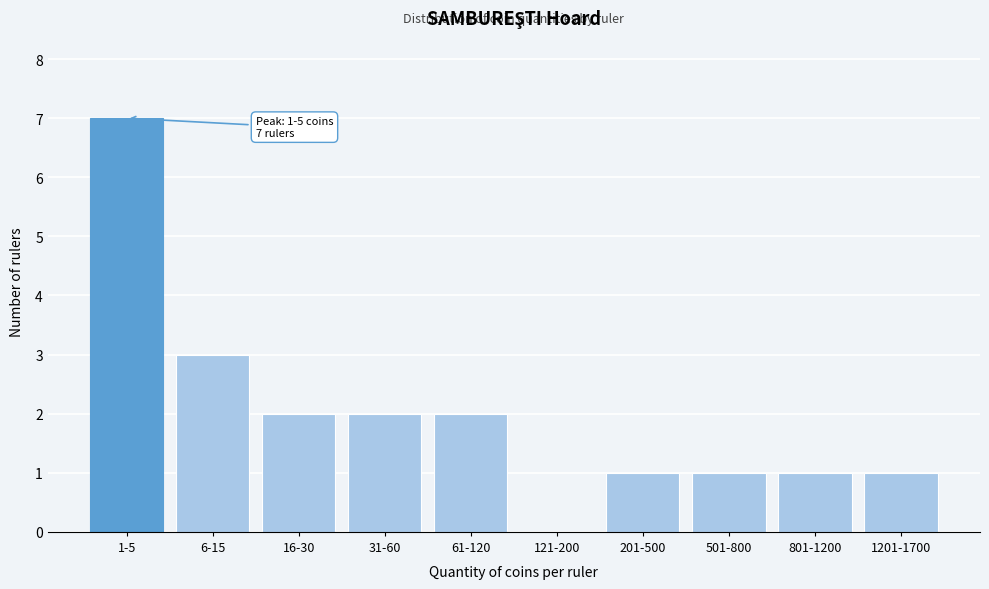

Reading left to right, what are all the values shown in this chart?

1-5=7	6-15=3	16-30=2	31-60=2	61-120=2	121-200=0	201-500=1	501-800=1	801-1200=1	1201-1700=1